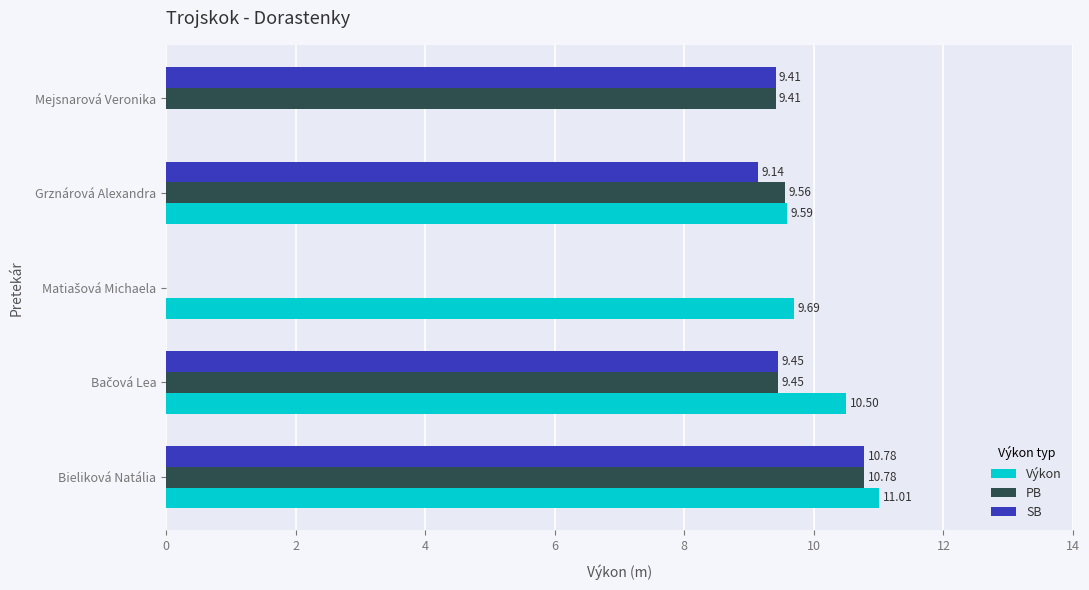

Which series has the largest total across all categories?

Výkon